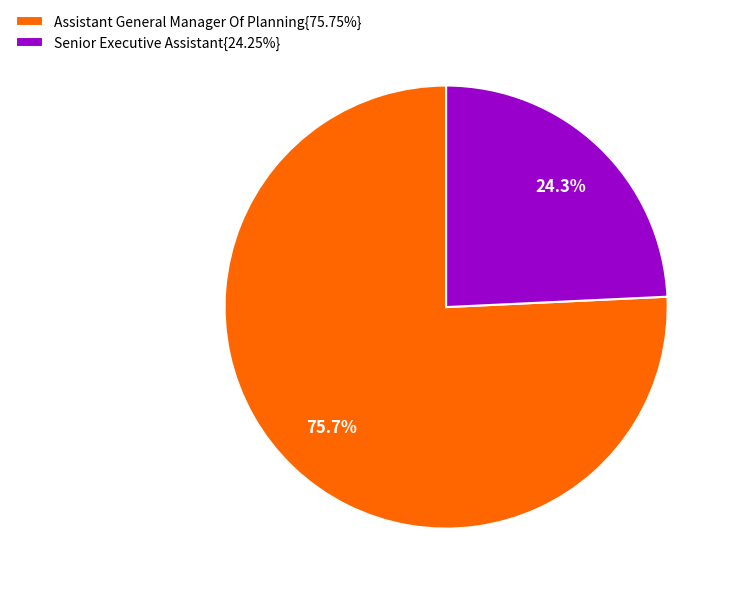

How many segments does this pie chart have?

2